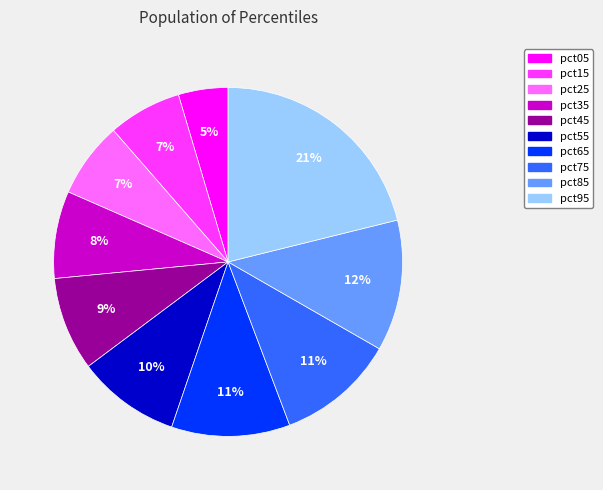

To the nearest percent, what is the combined percentage of pct95 and pct75?

32%